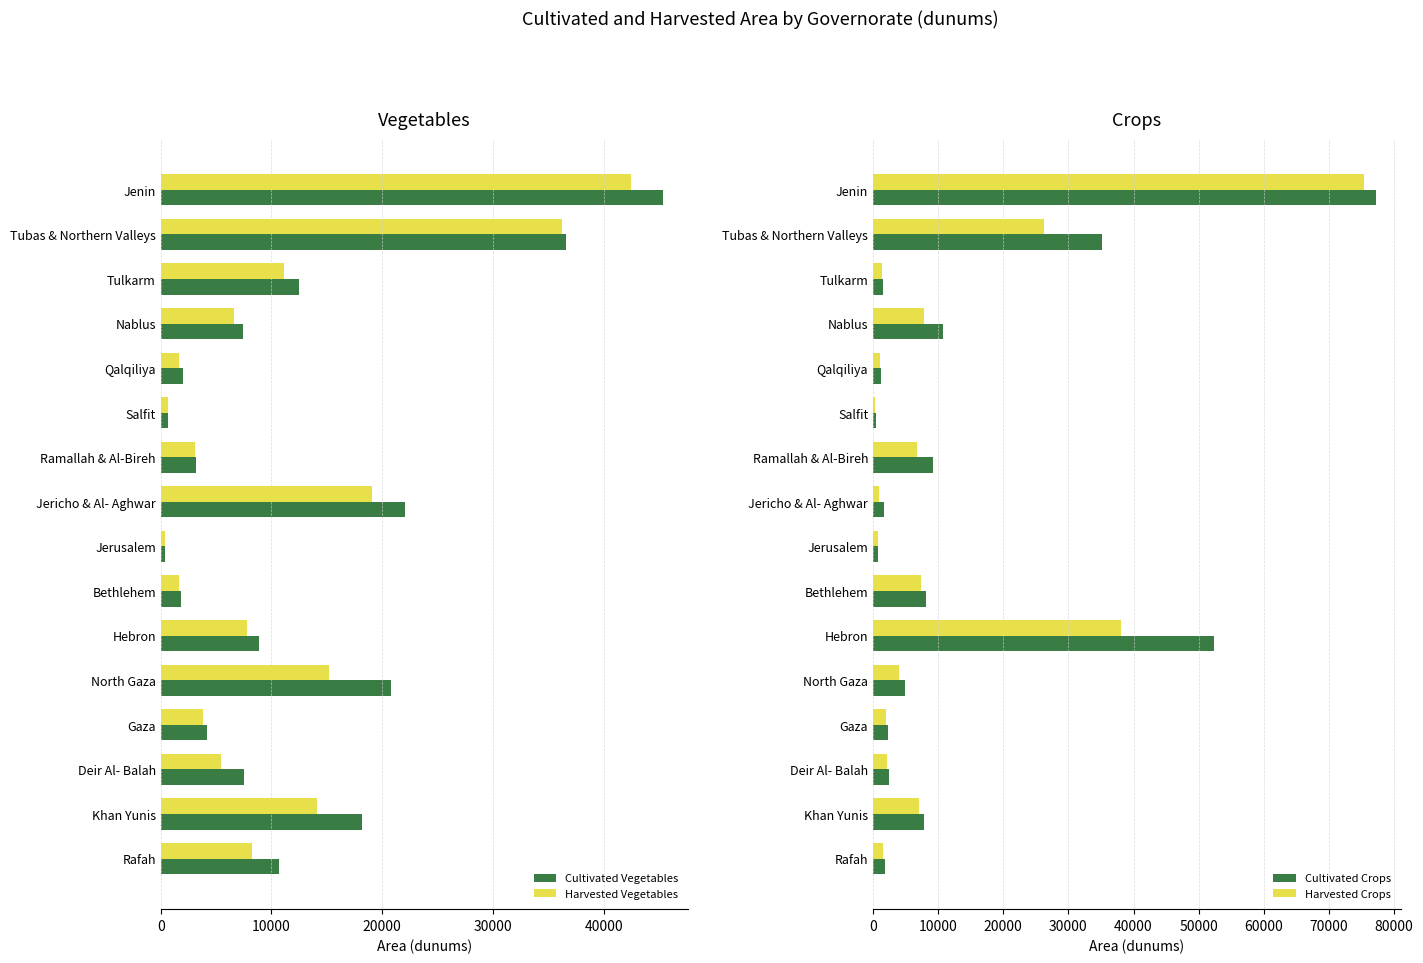

What are all the series names shown in the legend?

Cultivated Vegetables, Harvested Vegetables, Cultivated Crops, Harvested Crops